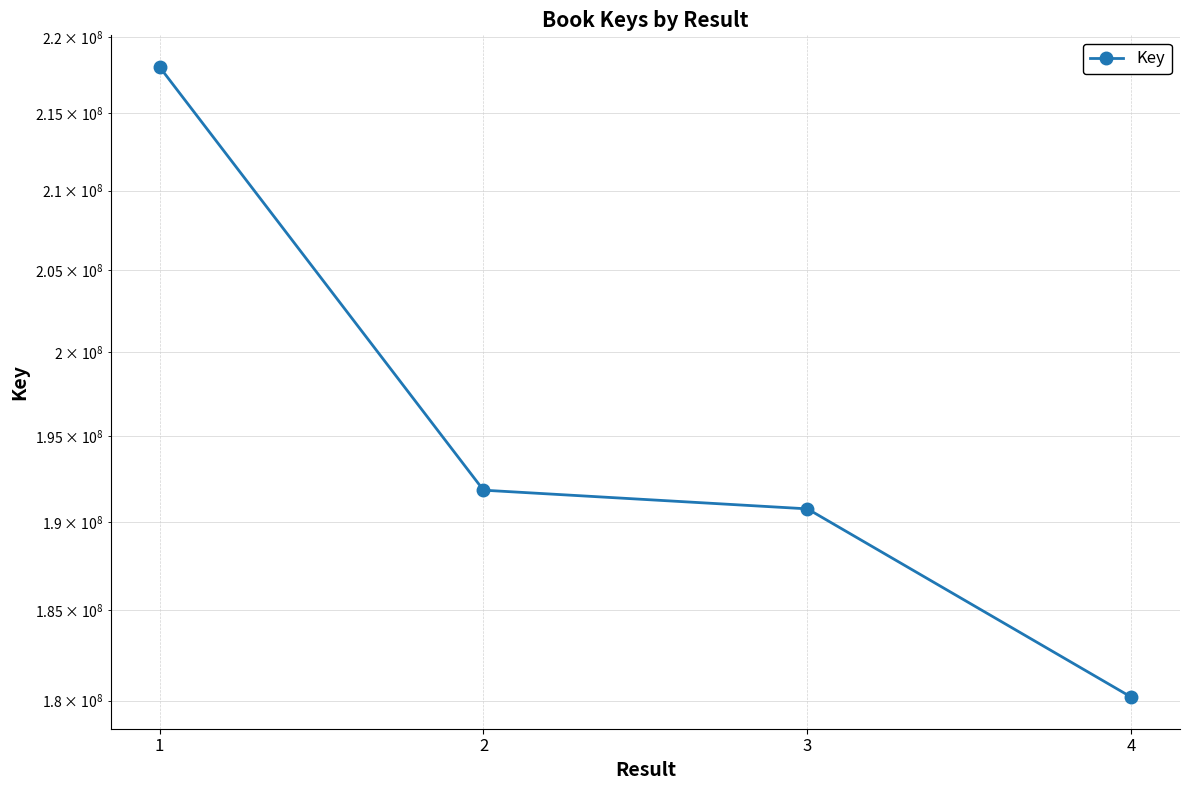

The chart shows a value of 134243871 at 2. True or false?

False